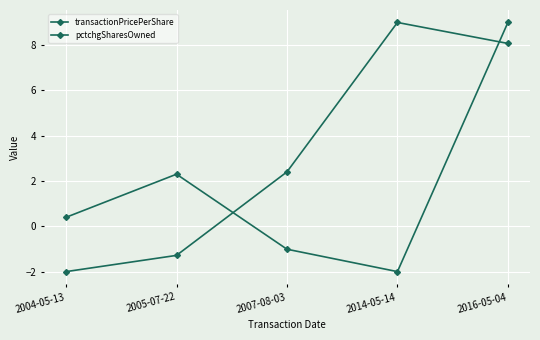

At which category does the chart reach its minimum across all series?

2004-05-13